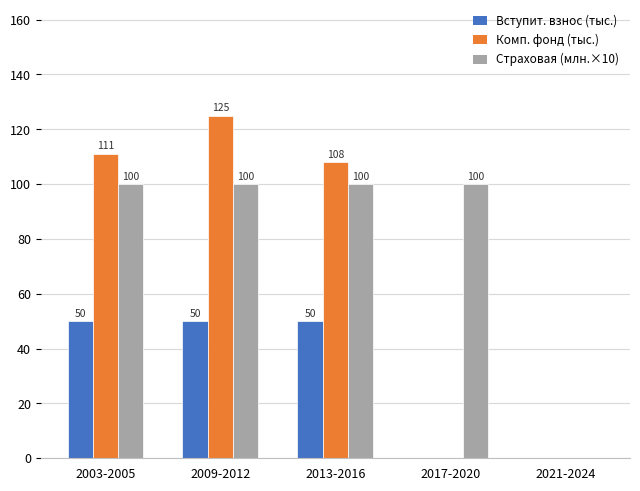

Reading left to right, extract all data points from this chart.

Вступит. взнос (тыс.): 2003-2005=50	2009-2012=50	2013-2016=50	2017-2020=0	2021-2024=0
Комп. фонд (тыс.): 2003-2005=111	2009-2012=125	2013-2016=108	2017-2020=0	2021-2024=0
Страховая (млн.×10): 2003-2005=100	2009-2012=100	2013-2016=100	2017-2020=100	2021-2024=0